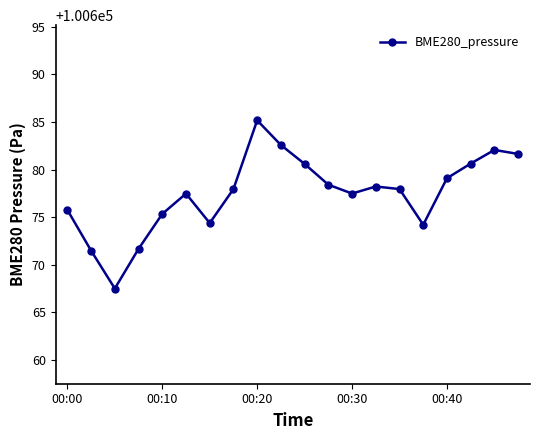

How many points are higher than both their immediate neighbors (excluding endpoints)?

4